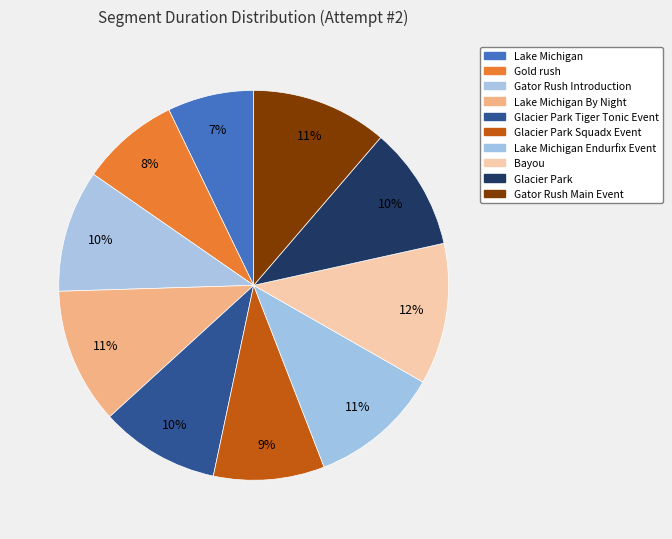

Which slice is the smallest?

Lake Michigan